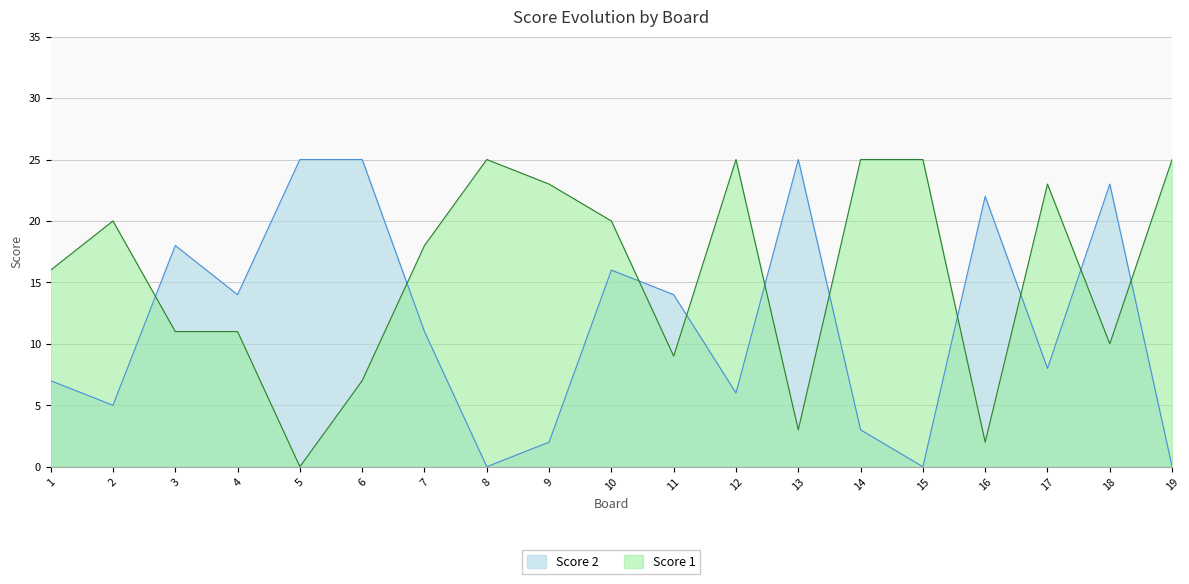

True or false: Score 1 and Score 2 cross at least once.

True